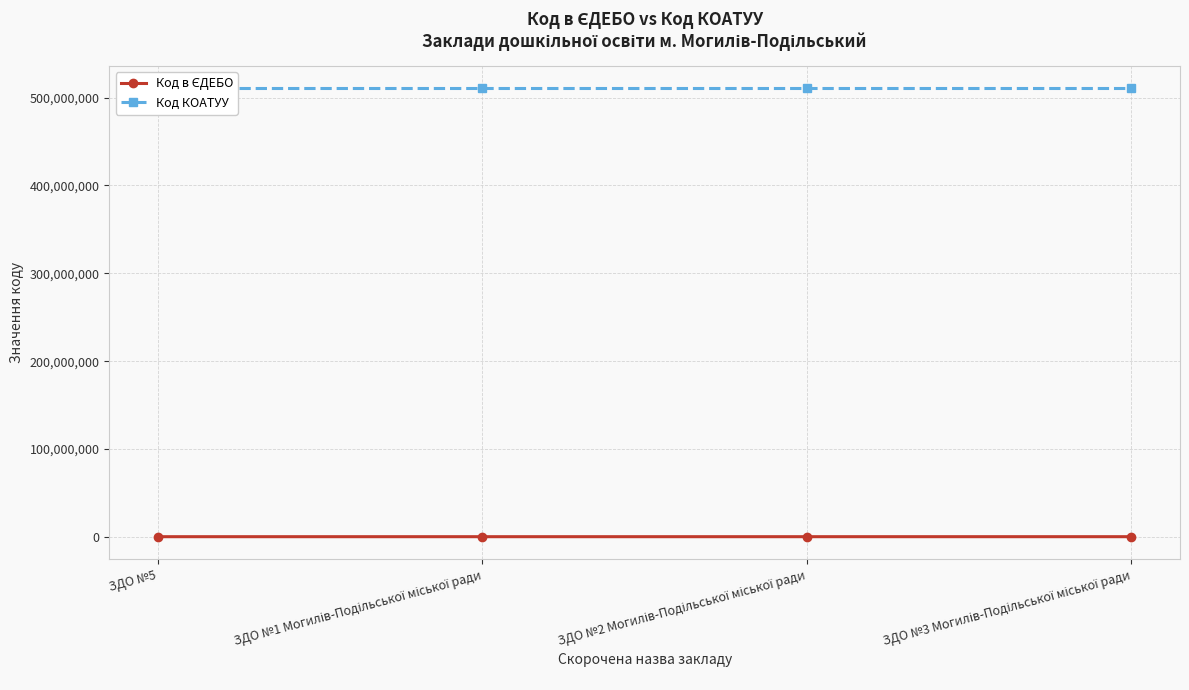

How many lines are shown in the chart?

2